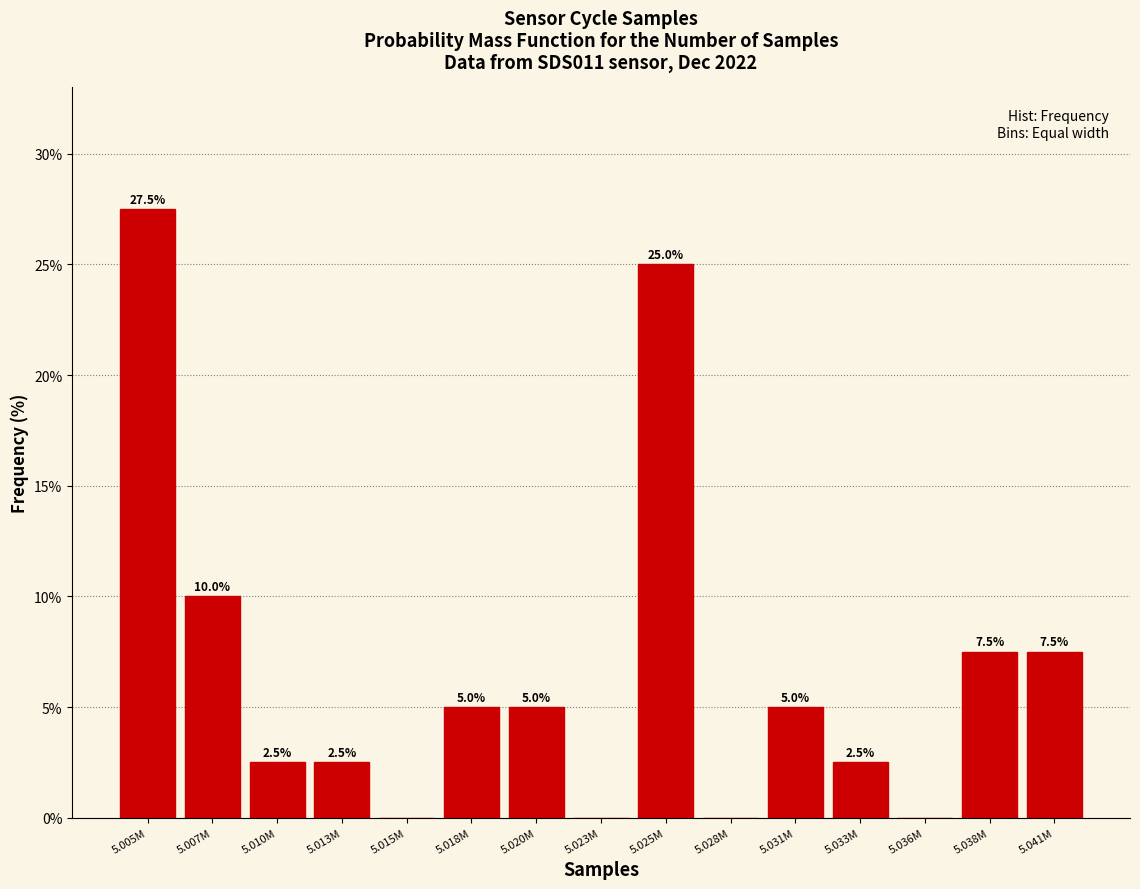

Reading left to right, transcribe all the data shown in this chart.

5.005M=27.5	5.007M=10.0	5.010M=2.5	5.013M=2.5	5.015M=0.0	5.018M=5.0	5.020M=5.0	5.023M=0.0	5.025M=25.0	5.028M=0.0	5.031M=5.0	5.033M=2.5	5.036M=0.0	5.038M=7.5	5.041M=7.5